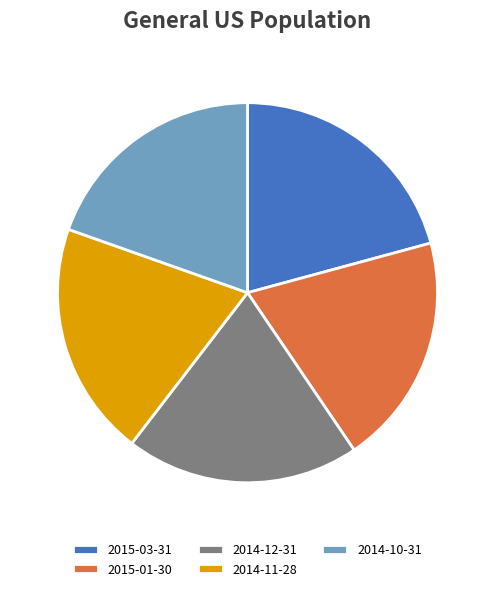

How many slices are in this pie chart?

5